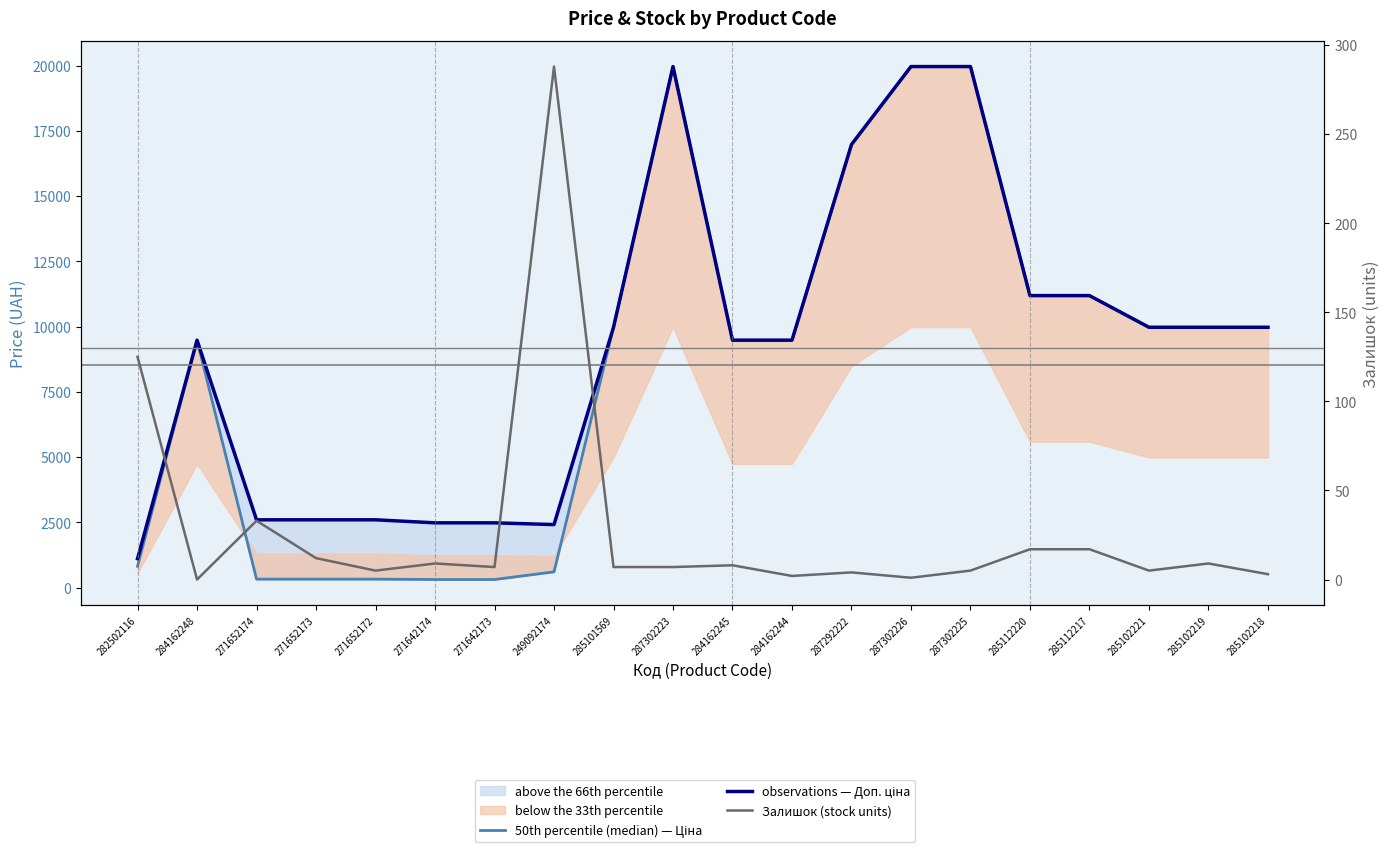

Is it true that Залишок (stock units) equals 288.0 at 249092174?

True